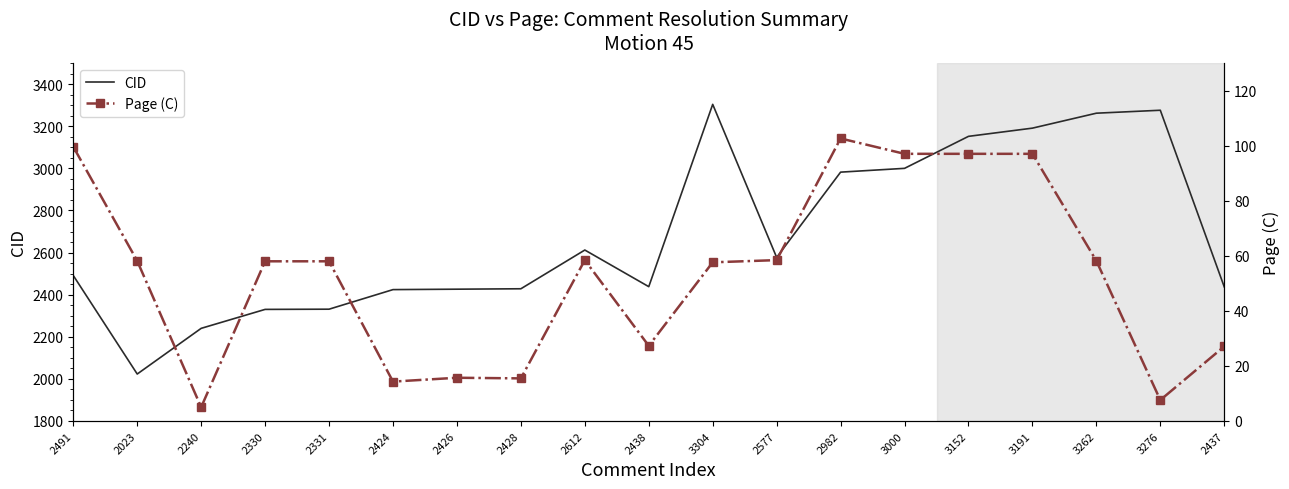

The Page (C) series shows 58.4 at 2612. True or false?

True